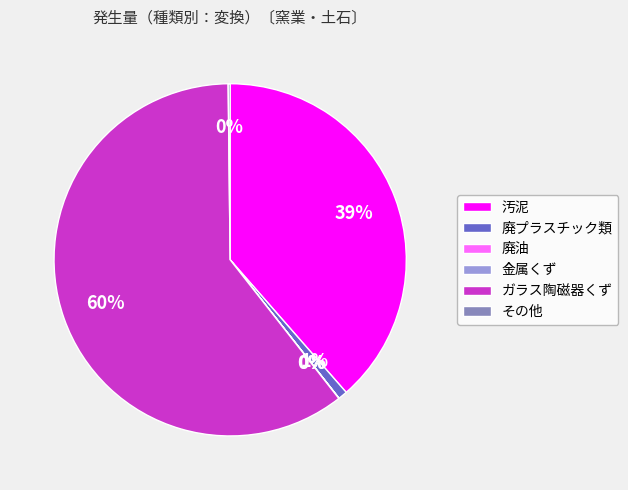

The 汚泥 slice represents 29% of the pie. True or false?

False